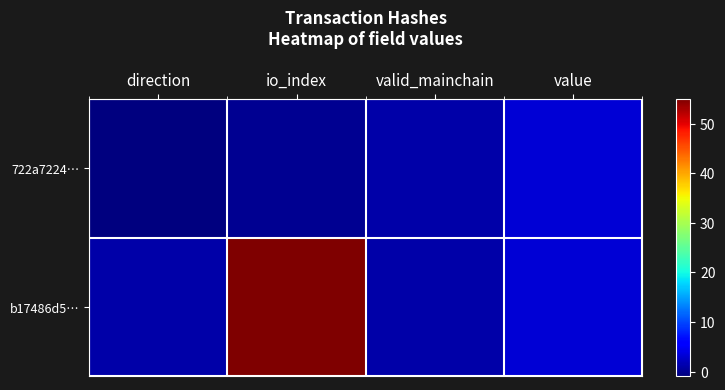

Which series changed the most between io_index and value?

b17486d5…